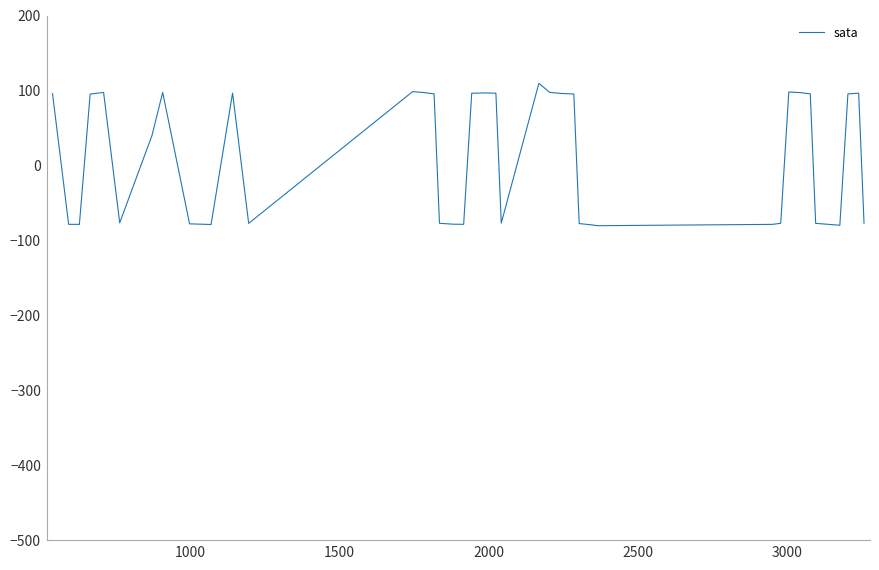

What is the maximum value shown in the chart?

109.6